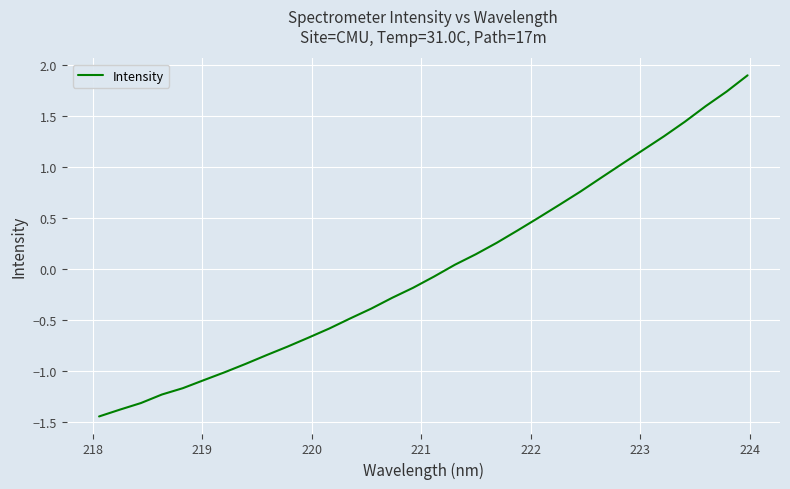

What is the difference between the maximum and minimum values?

3.3